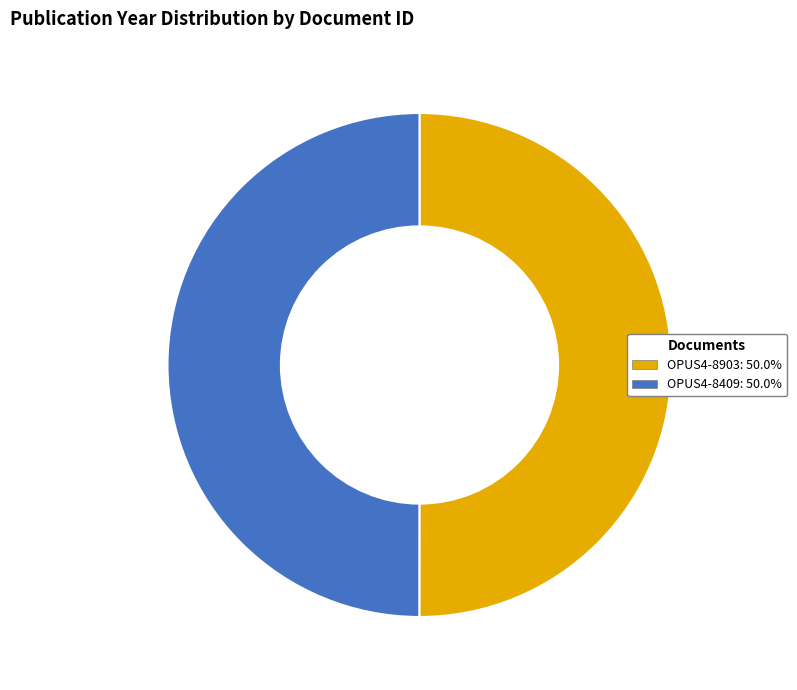

Count the number of slices in the pie.

2